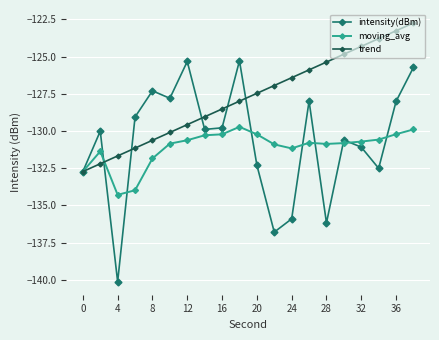

Which series has the largest total across all categories?

trend